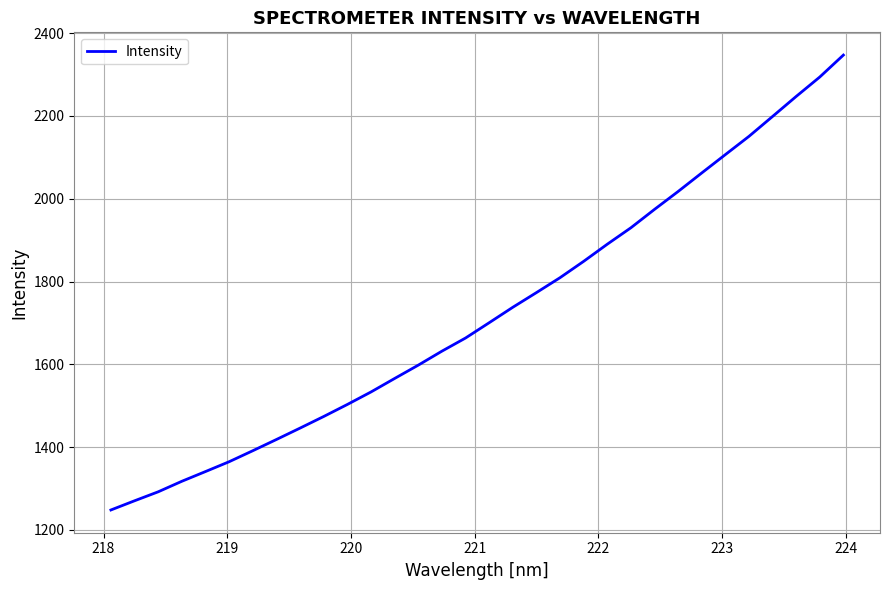

What is the minimum value shown in the chart?

1248.2